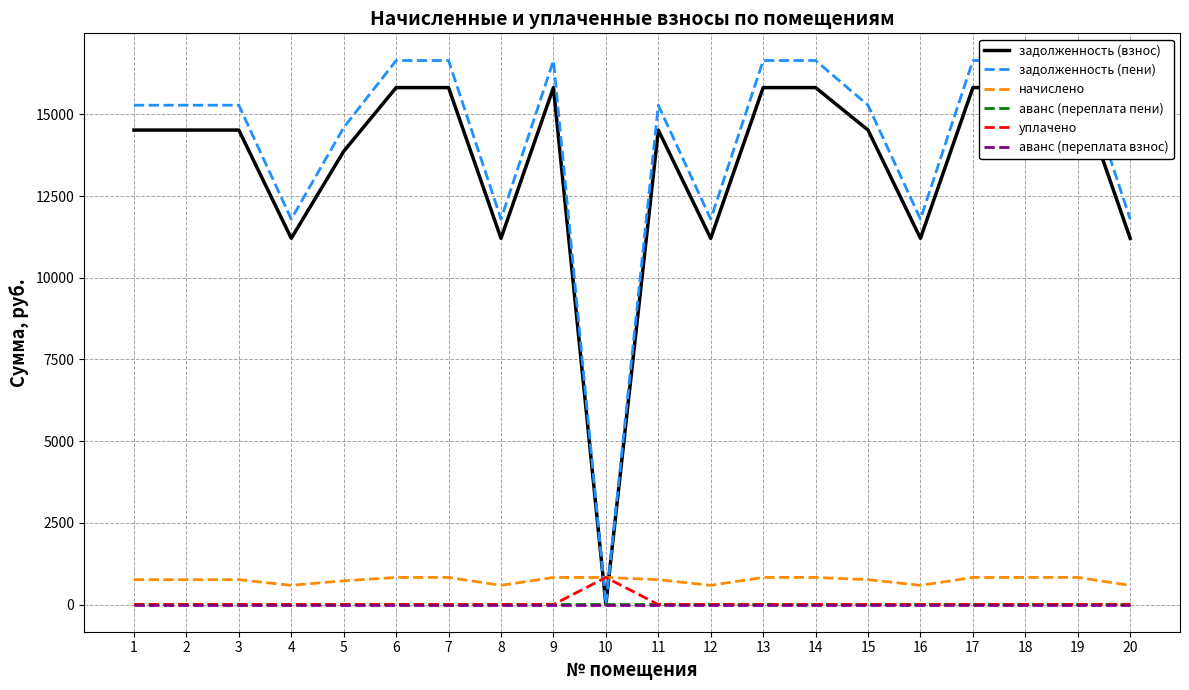

Count the number of data series in this chart.

6